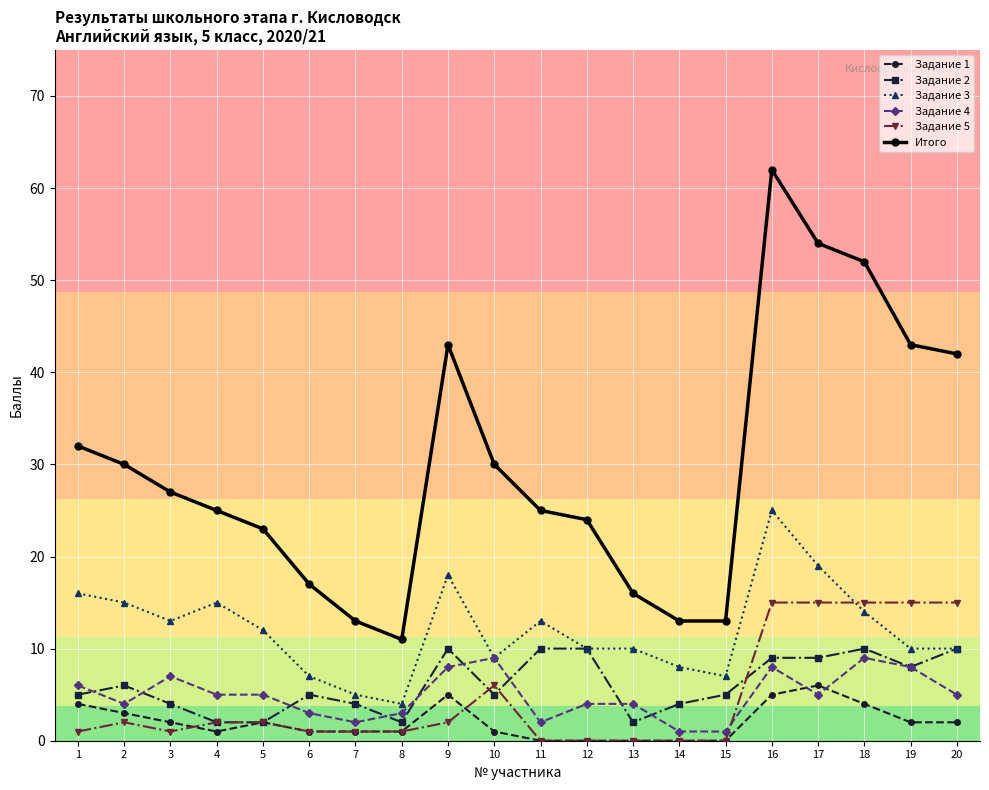

The Задание 3 series shows 13 at 10. True or false?

False